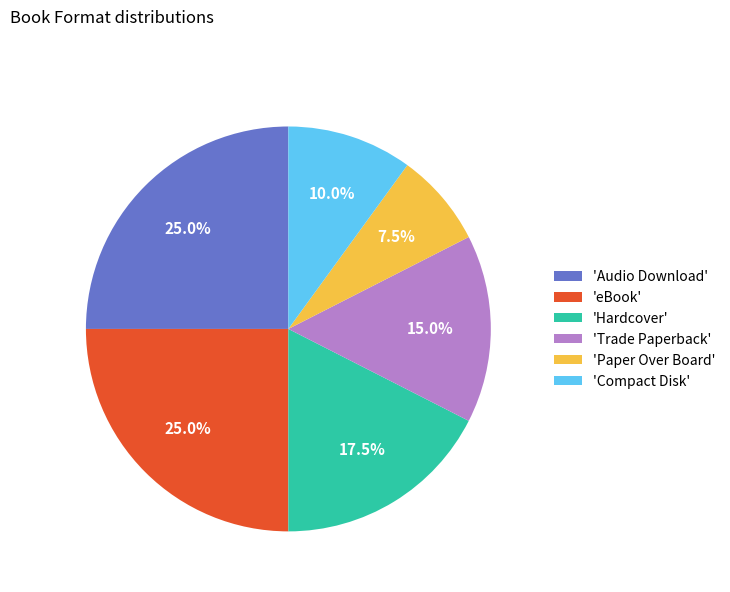

Is there a majority slice in this chart?

No